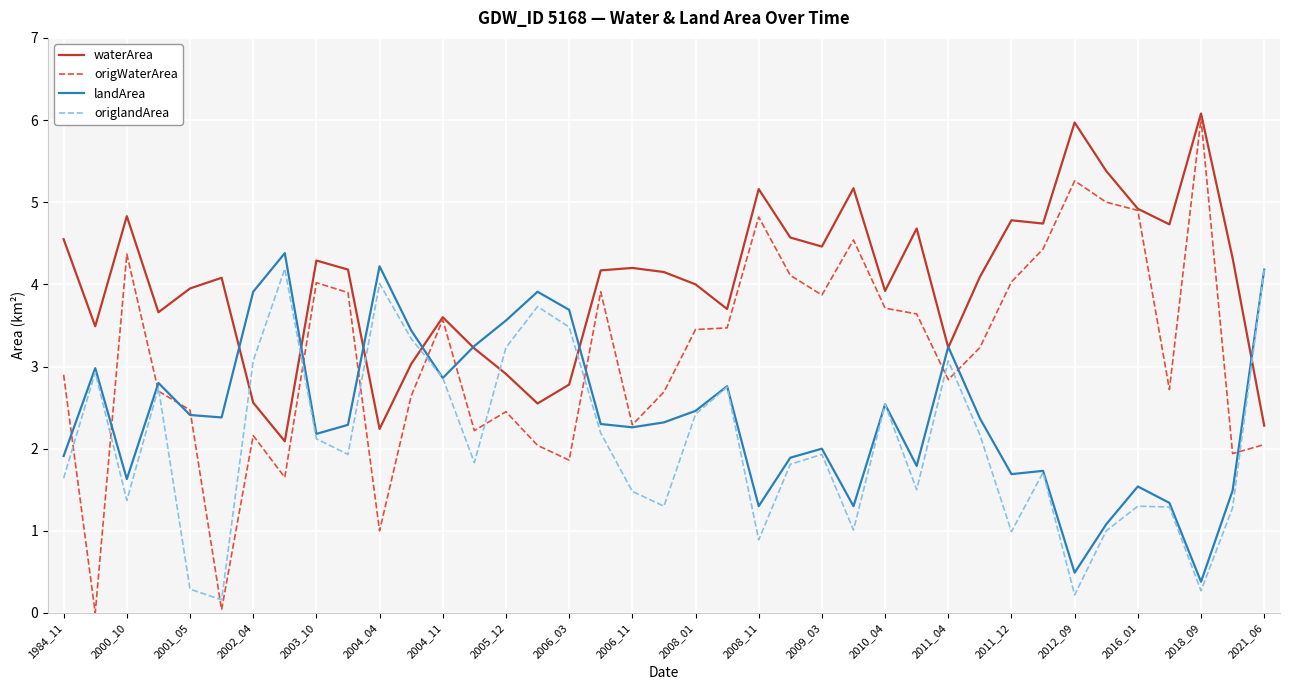

Rank the series by their average value, from lowest to highest.

origlandArea, landArea, origWaterArea, waterArea